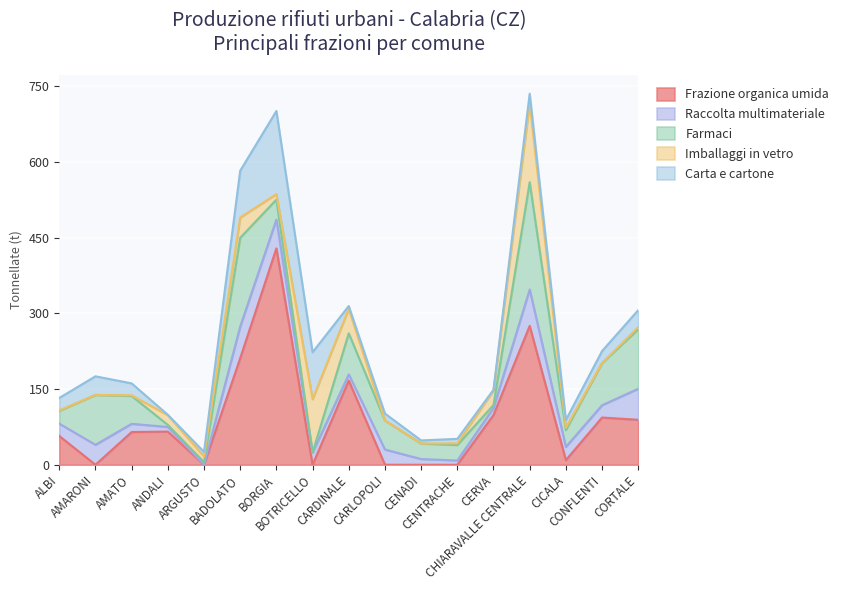

At which category does the chart reach its minimum across all series?

AMARONI